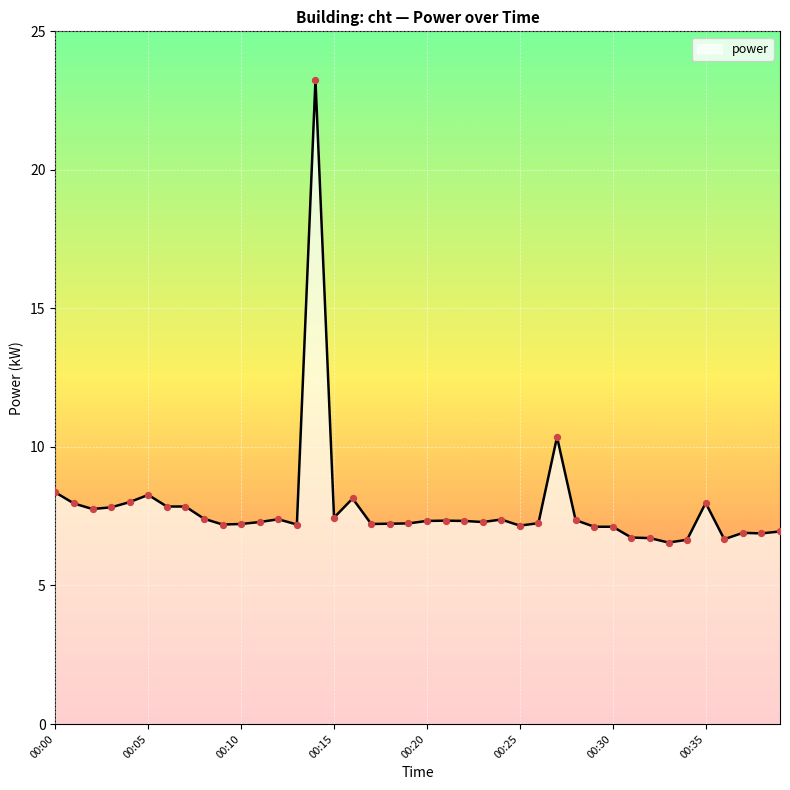

What is the difference between the maximum and minimum values?

16.7